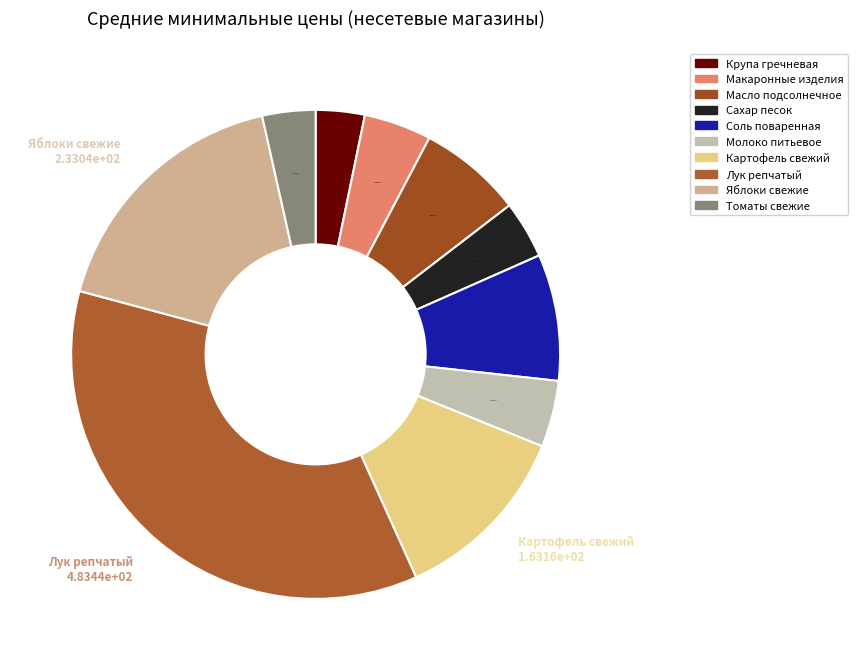

Which category has the smallest portion of the pie?

Крупа гречневая (сорт первый), 1 кг